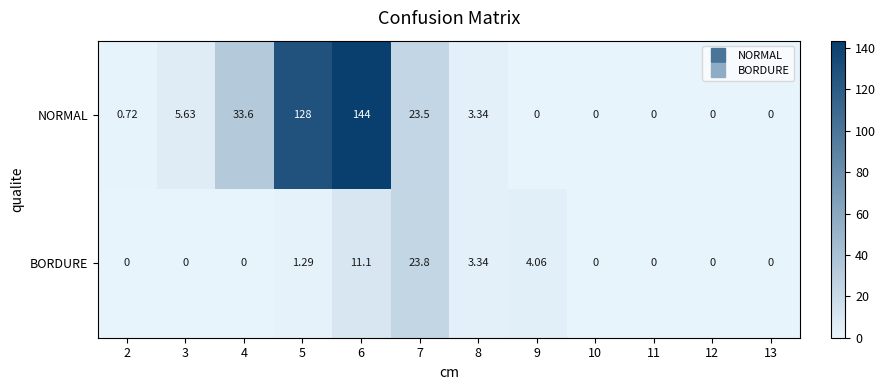

How many series are shown in this chart?

2